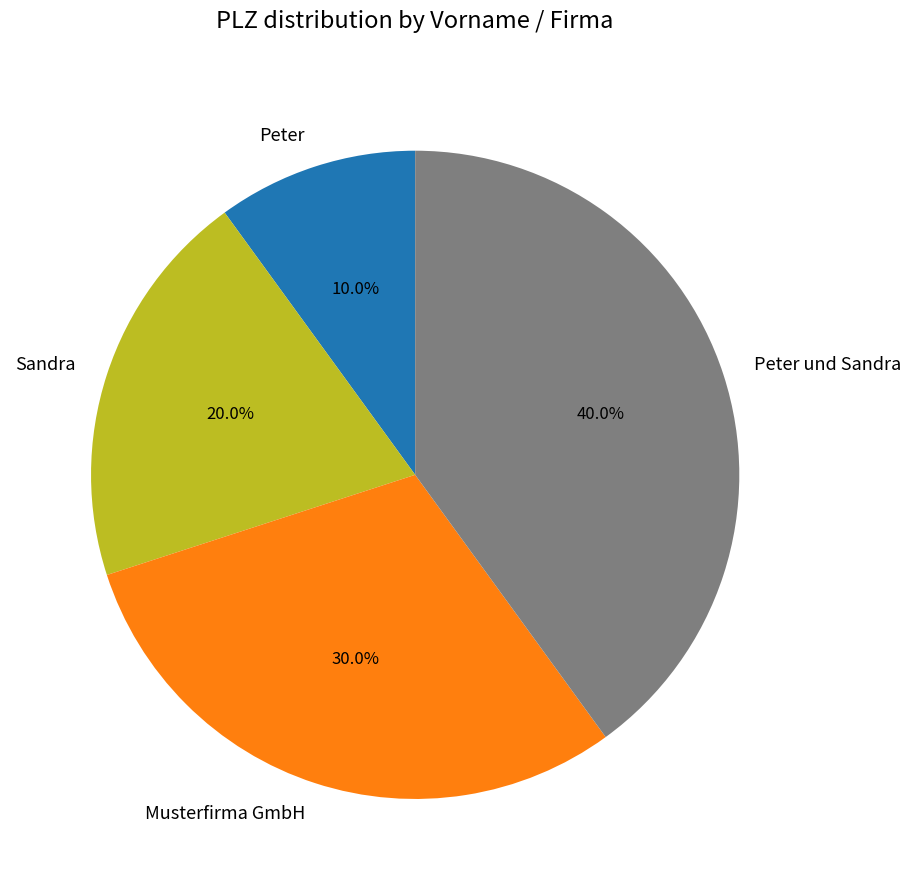

How many segments does this pie chart have?

4